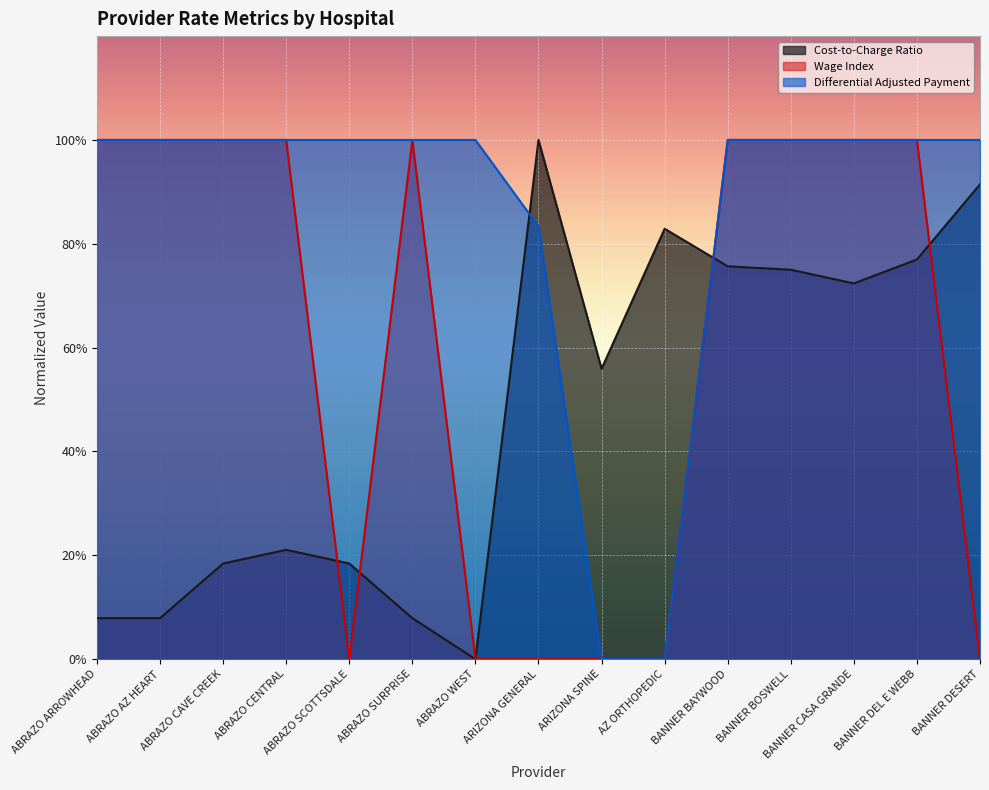

True or false: Wage Index has more than 0 points higher than both neighbors.

True